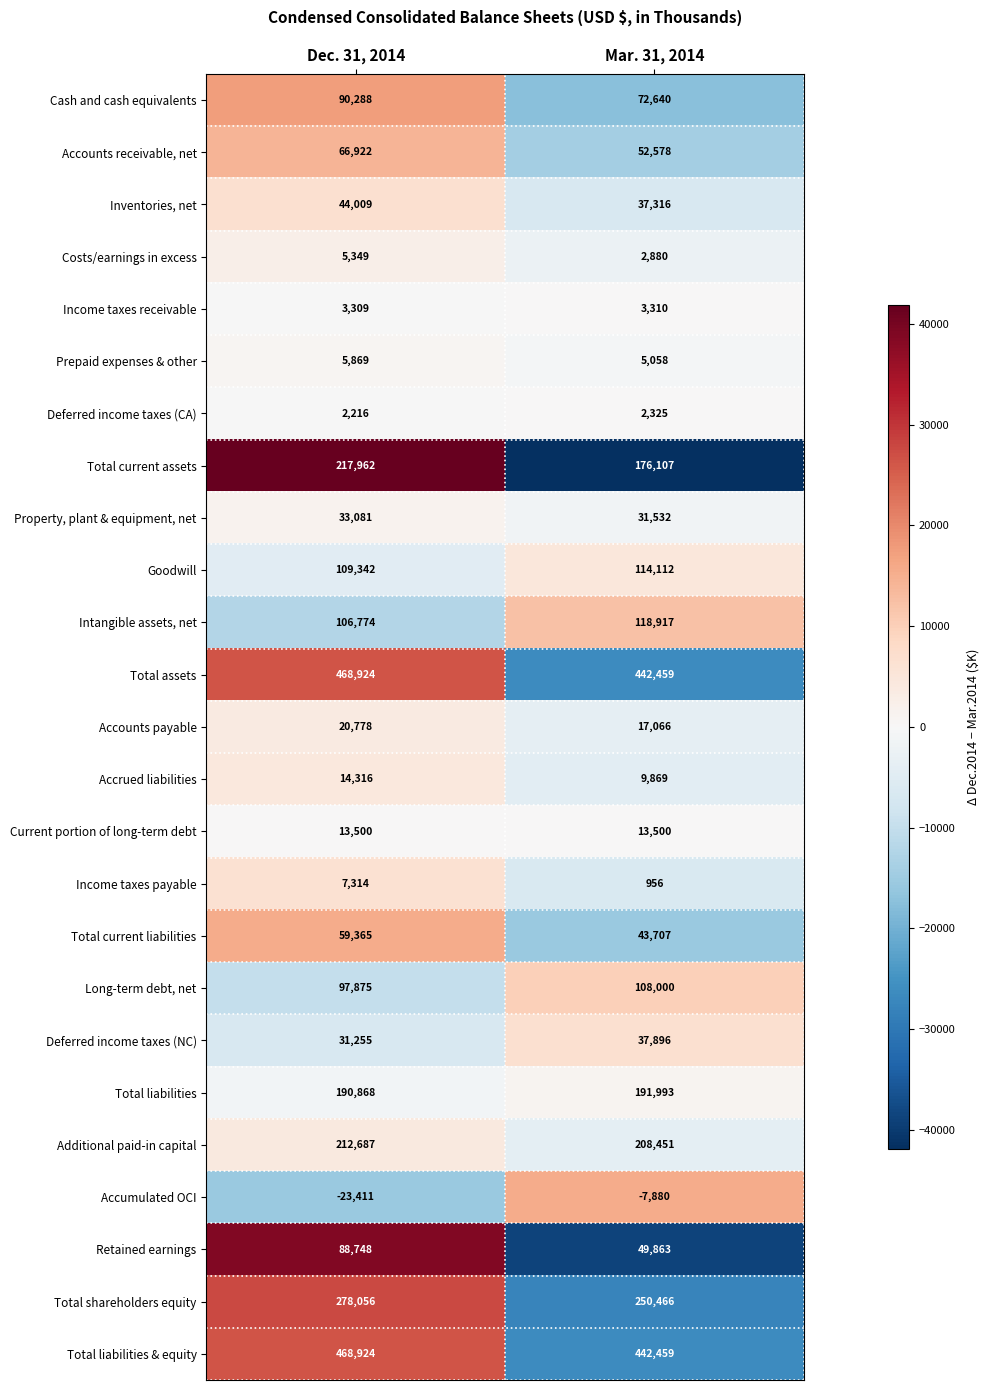

Is it true that Deferred income taxes (CA) equals 3218 at Mar. 31, 2014?

False